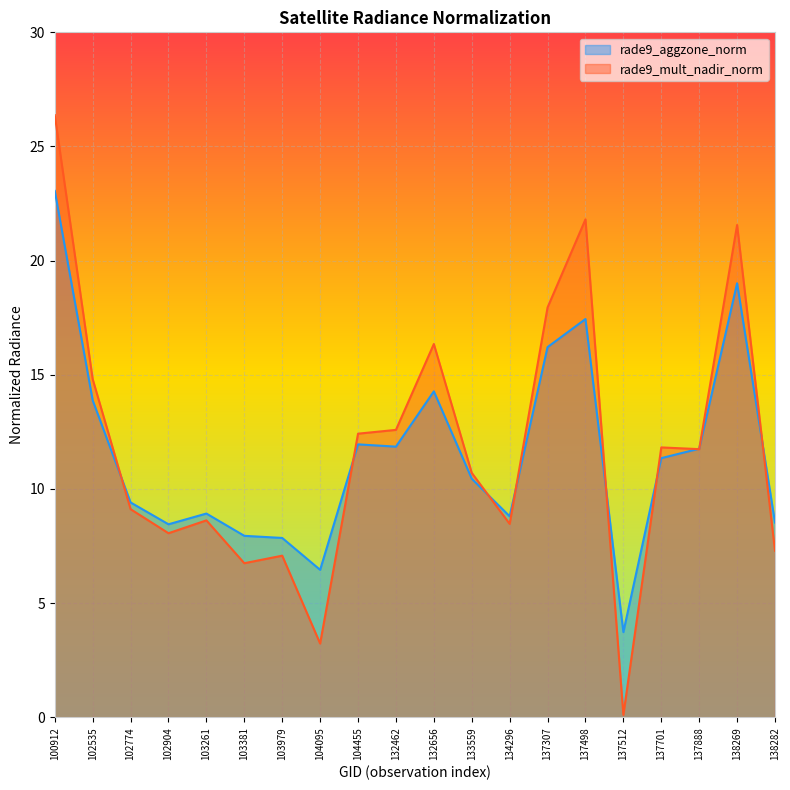

What value does the rade9_aggzone_norm series have at 138282?

8.5